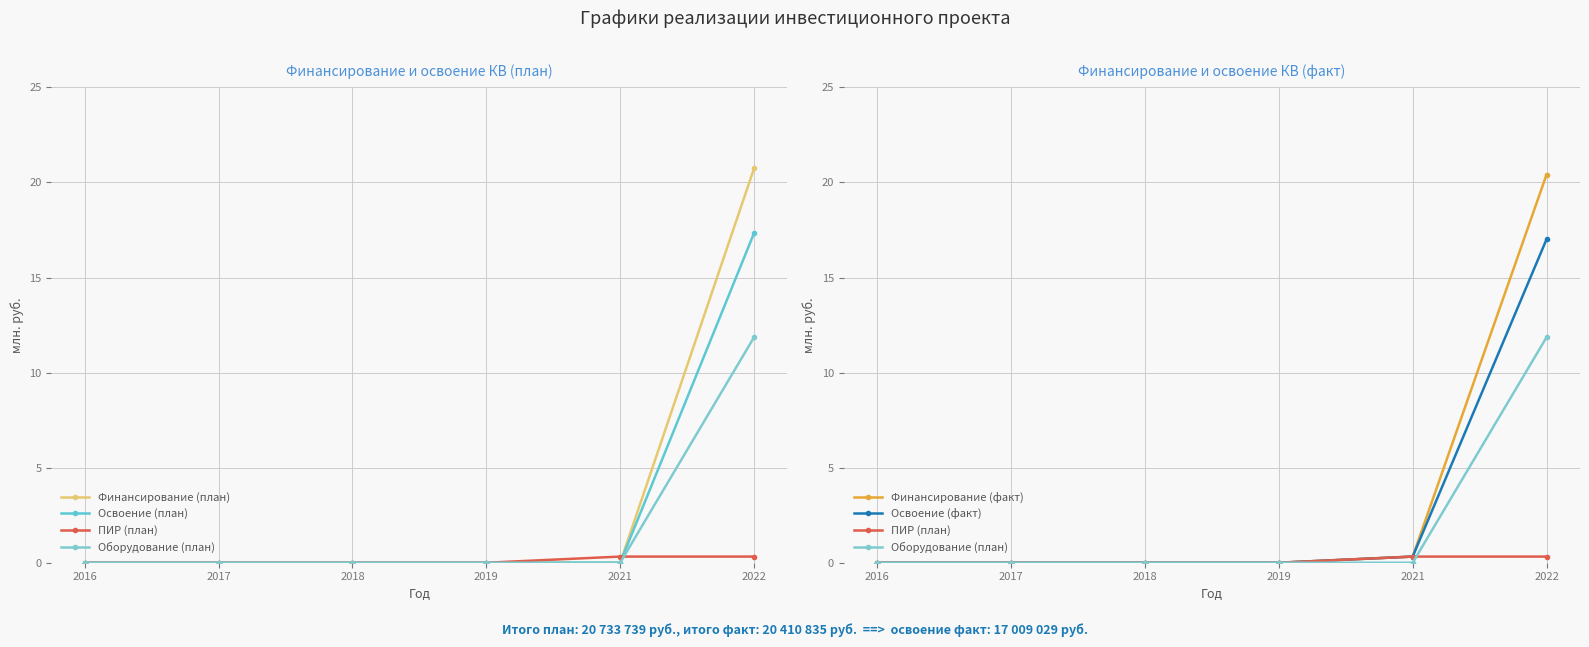

What is the difference between the maximum and second lowest values in the Финансирование (факт) series?

20.4